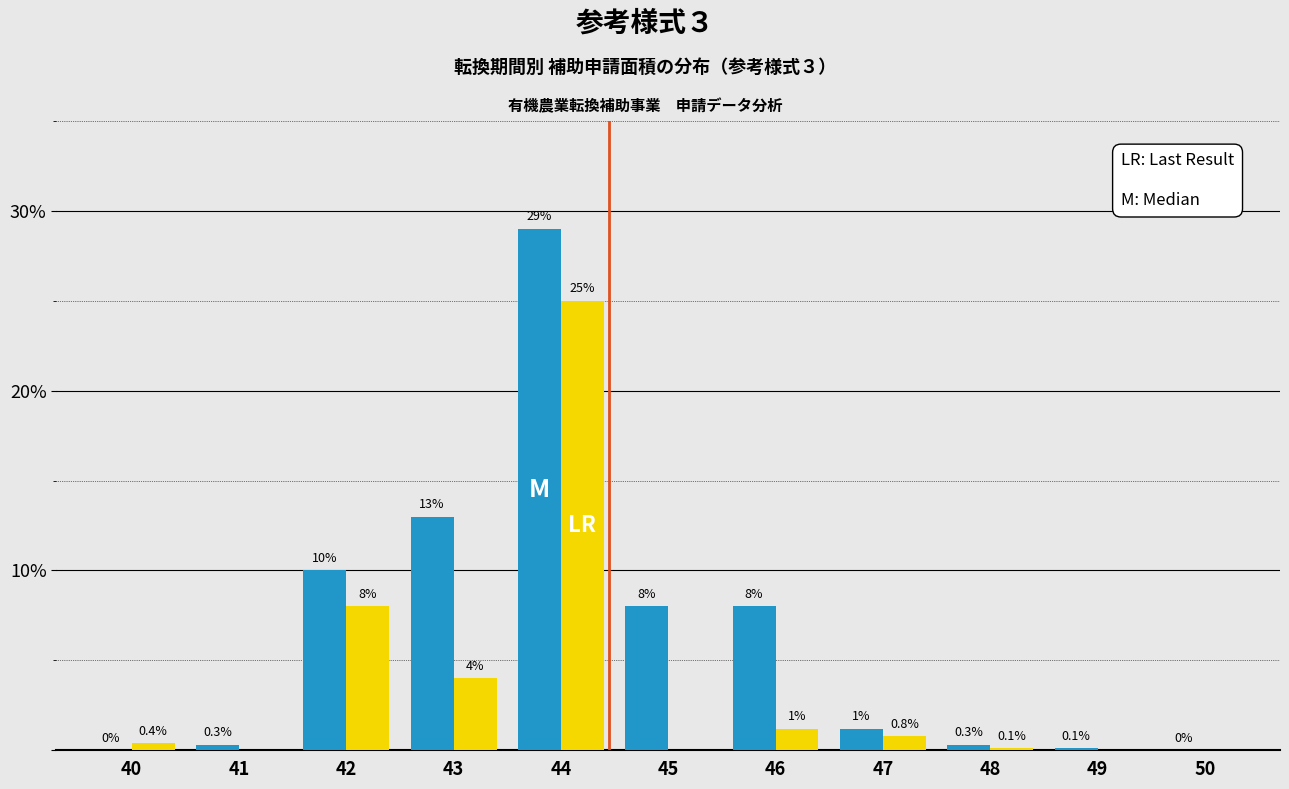

At which category is the sum across all series the highest?

44